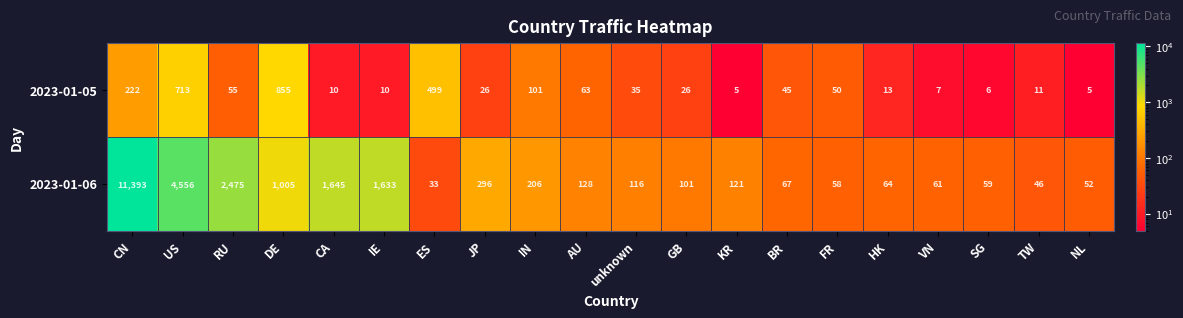

Read the 2023-01-06 value at US.

4556